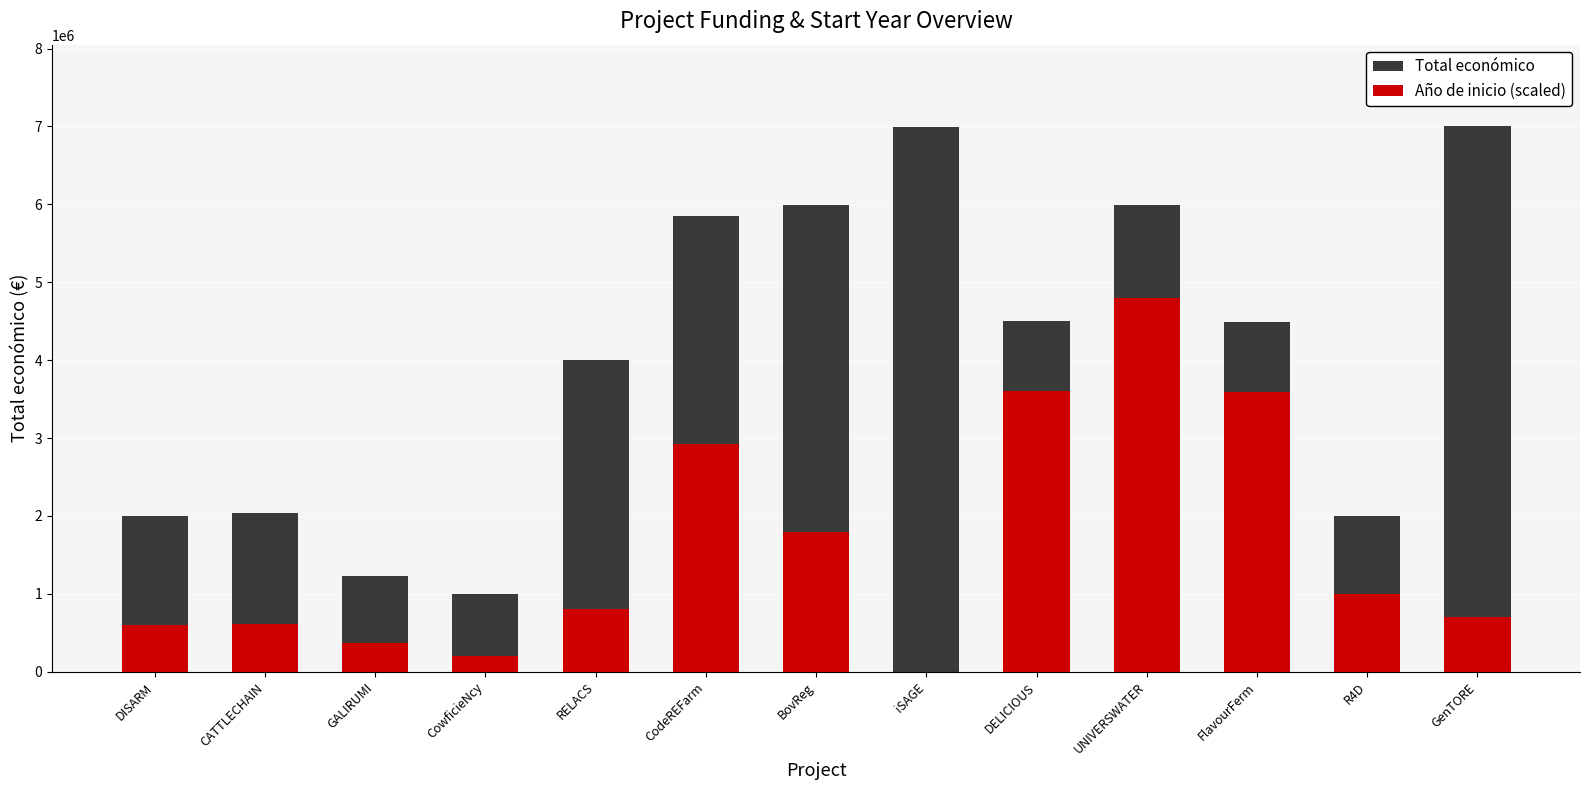

Reading left to right, list all the values displayed in this chart.

Total económico: DISARM=1999580.0	CATTLECHAIN=2039415.0	GALIRUMI=1224742.0	CowficieNcy=994500.0	RELACS=3999674.0	CodeREFarm=5850917.0	BovReg=5993458.0	iSAGE=6996922.0	DELICIOUS=4499800.0	UNIVERSWATER=5996597.0	FlavourFerm=4484546.0	R4D=1999846.0	GenTORE=6999999.0
Año de inicio (scaled): DISARM=599874.0	CATTLECHAIN=611824.5	GALIRUMI=367422.6	CowficieNcy=198900.0	RELACS=799934.8	CodeREFarm=2925458.5	BovReg=1798037.4	iSAGE=0.0	DELICIOUS=3599840.0	UNIVERSWATER=4797277.6	FlavourFerm=3587636.8	R4D=999923.0	GenTORE=699999.9